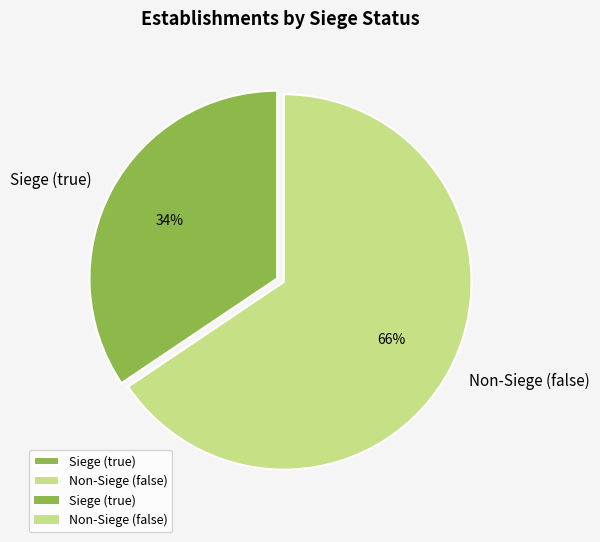

How many segments does this pie chart have?

2